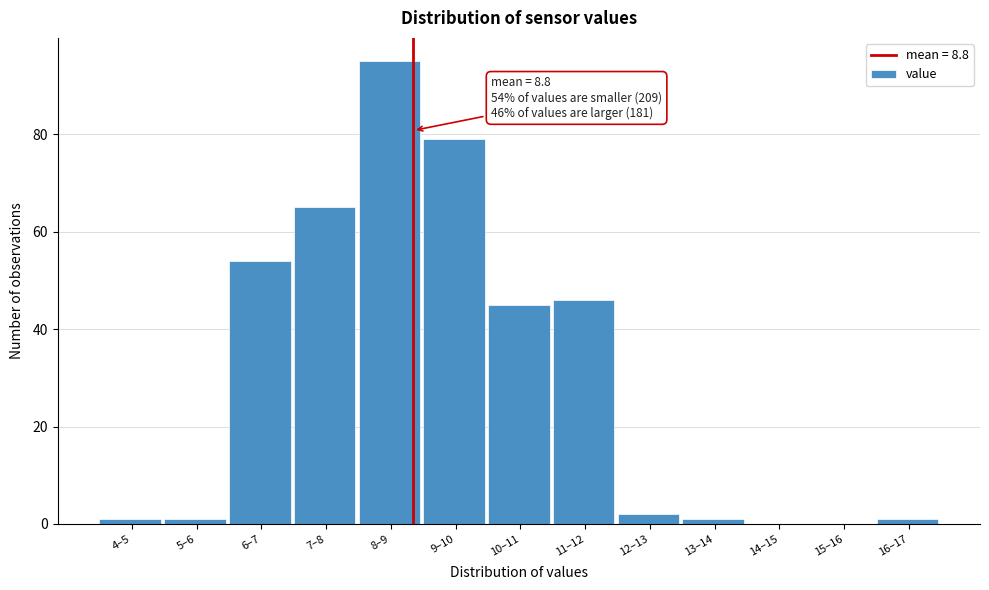

Reading left to right, transcribe all the data shown in this chart.

4–5=1	5–6=1	6–7=54	7–8=65	8–9=95	9–10=79	10–11=45	11–12=46	12–13=2	13–14=1	14–15=0	15–16=0	16–17=1